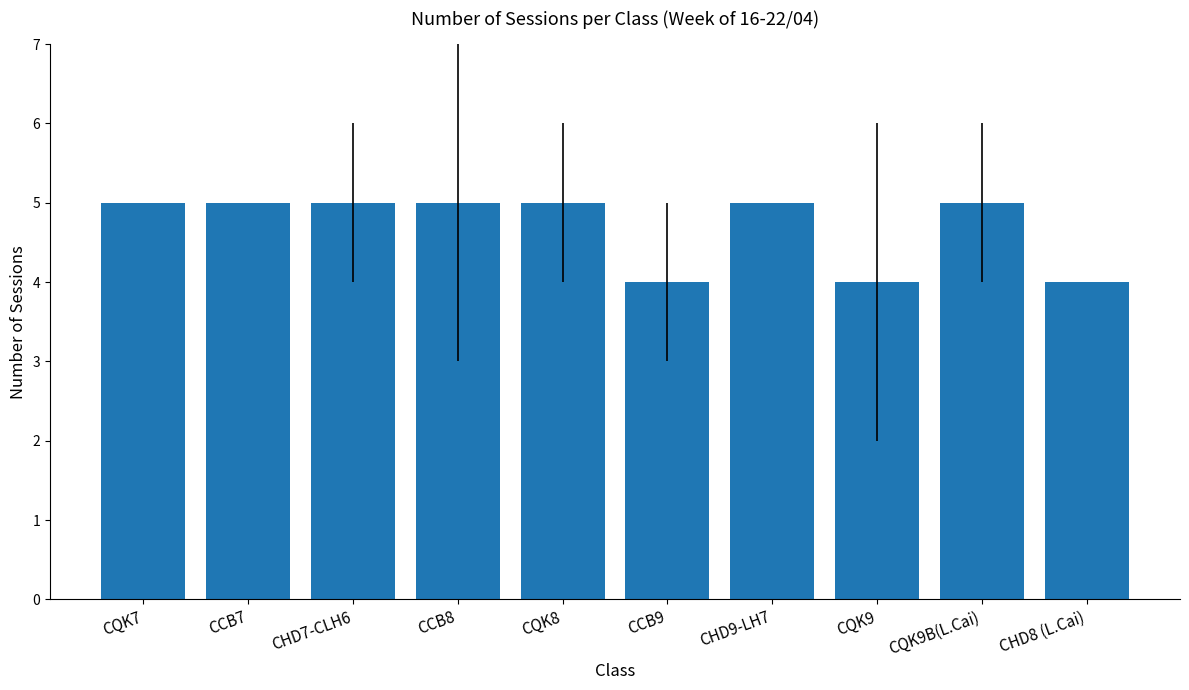

What is the average value?

5